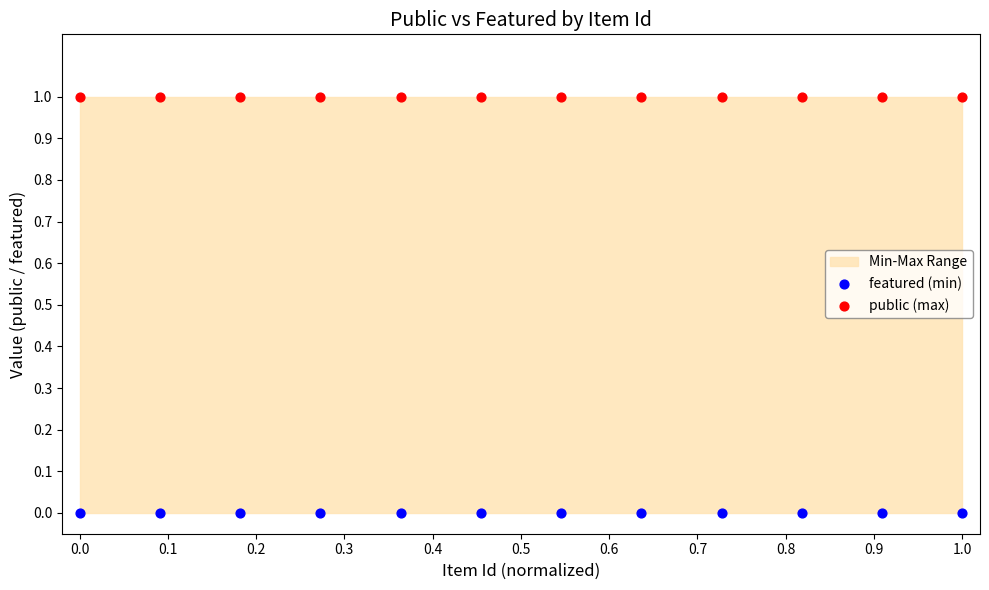

Which series reaches the minimum Y coordinate?

featured (min)